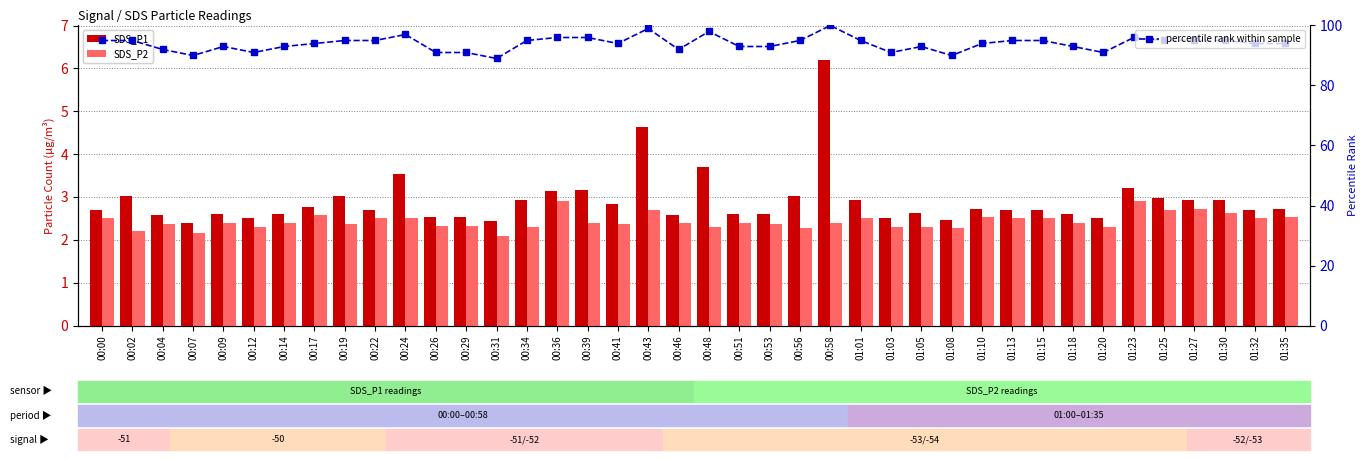

The value of SDS_P1 at 00:22 is 0.6. True or false?

False